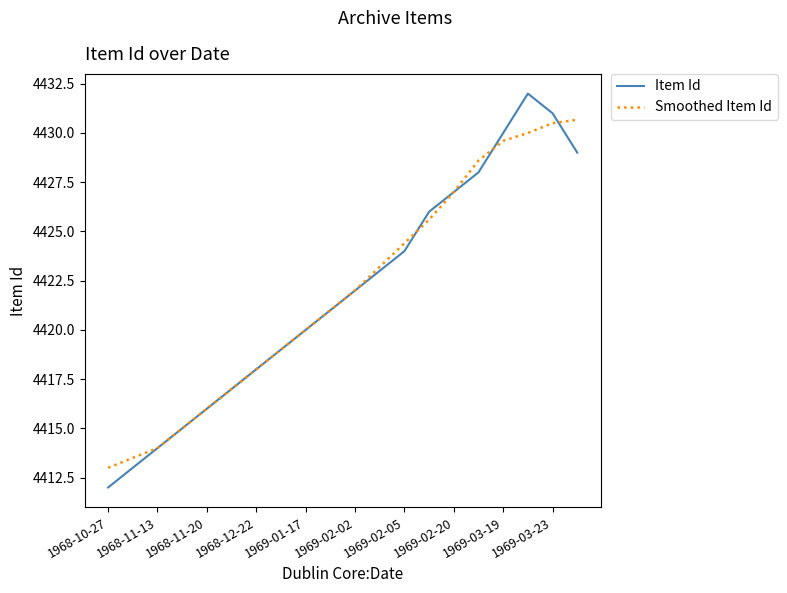

True or false: Smoothed Item Id and Item Id intersect in this chart.

True